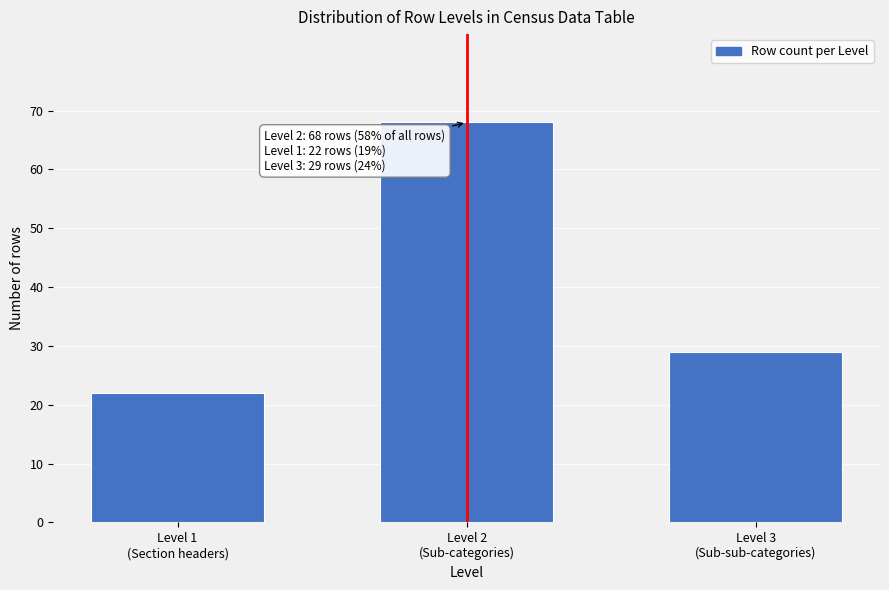

Reading left to right, transcribe all the data shown in this chart.

22	68	29